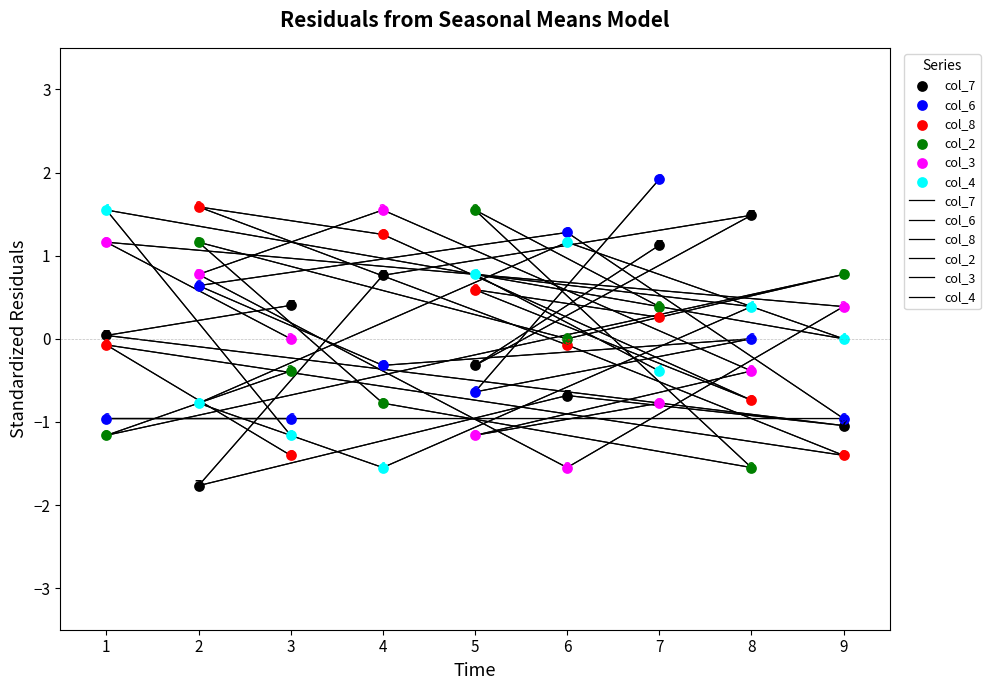

Which series has the largest Y range (max minus min)?

col_7